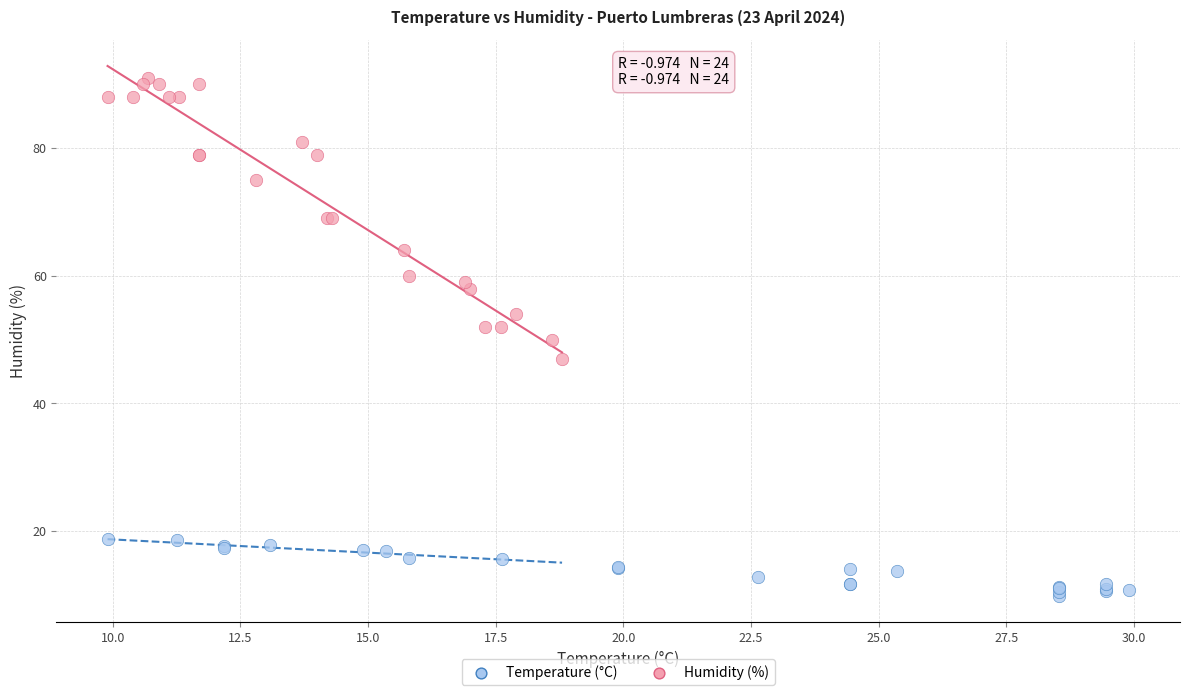

Which series contains the lowest Y value?

Temperature (°C)